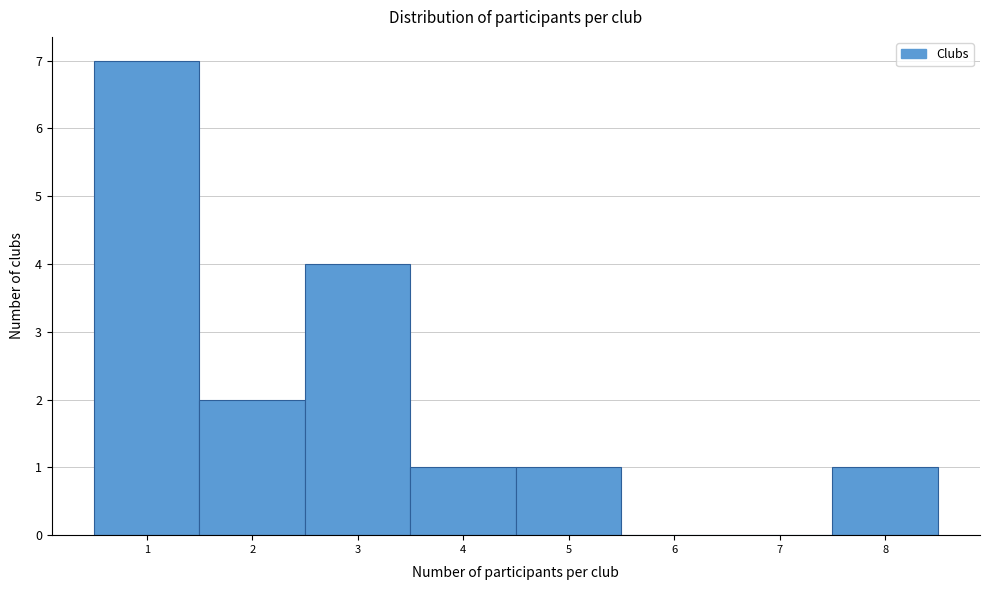

Reading left to right, list every bar in this chart as the range it spans on the x-axis followed by its height. The values are not printed on the chart, so give them approximately, as read against the axis.

0.5 to 1.5: 7
1.5 to 2.5: 2
2.5 to 3.5: 4
3.5 to 4.5: 1
4.5 to 5.5: 1
5.5 to 6.5: 0
6.5 to 7.5: 0
7.5 to 8.5: 1